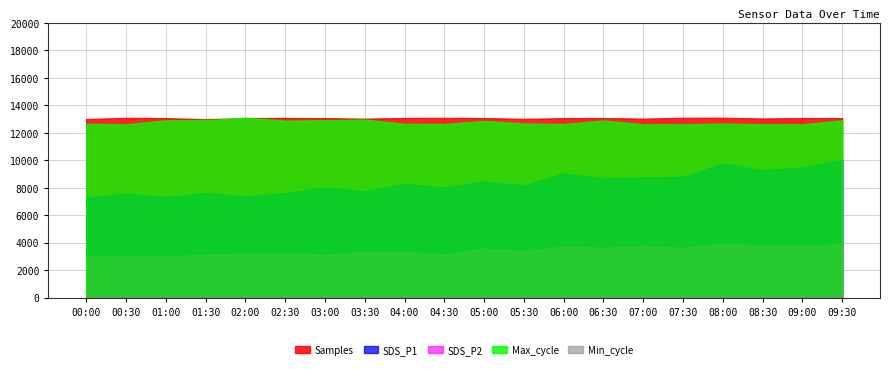

True or false: SDS_P2 and Max_cycle intersect in this chart.

False